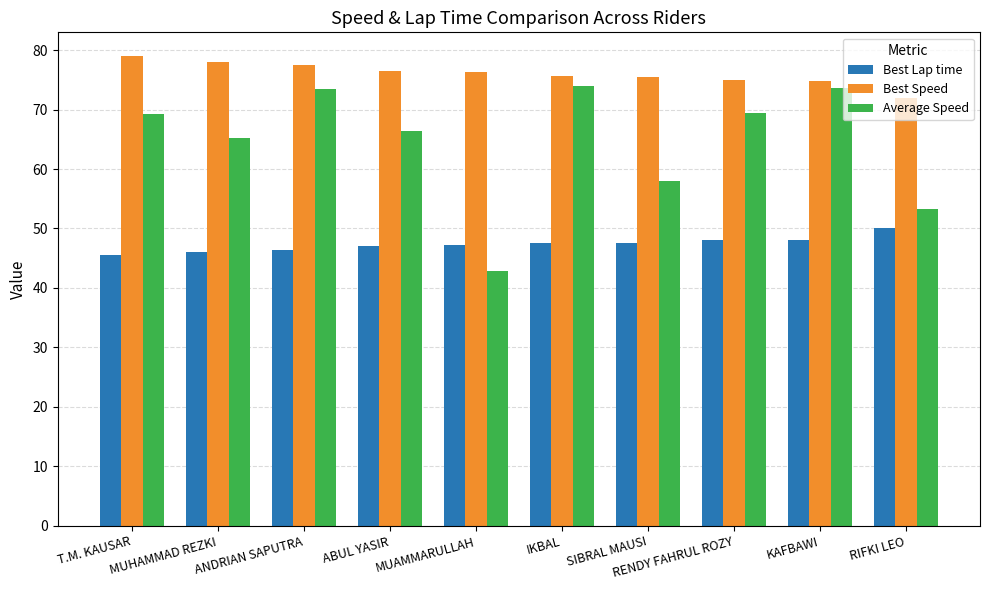

Rank the series by their average value, from lowest to highest.

Best Lap time, Average Speed, Best Speed